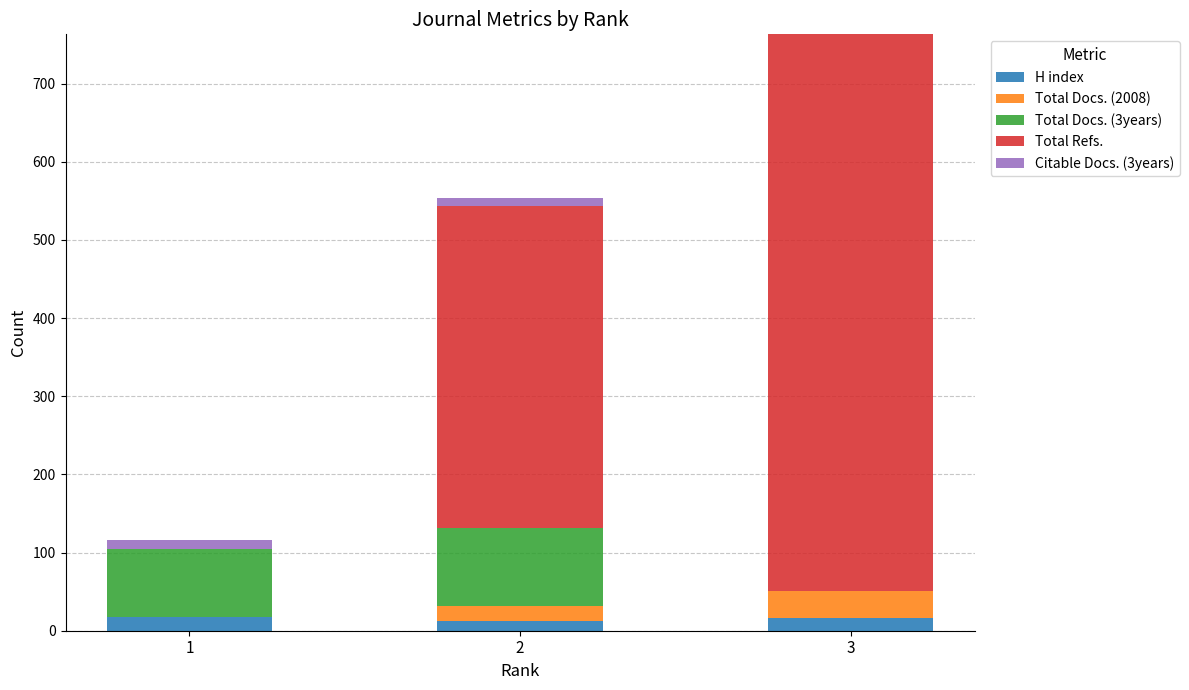

What is the sum of all H index values?

45